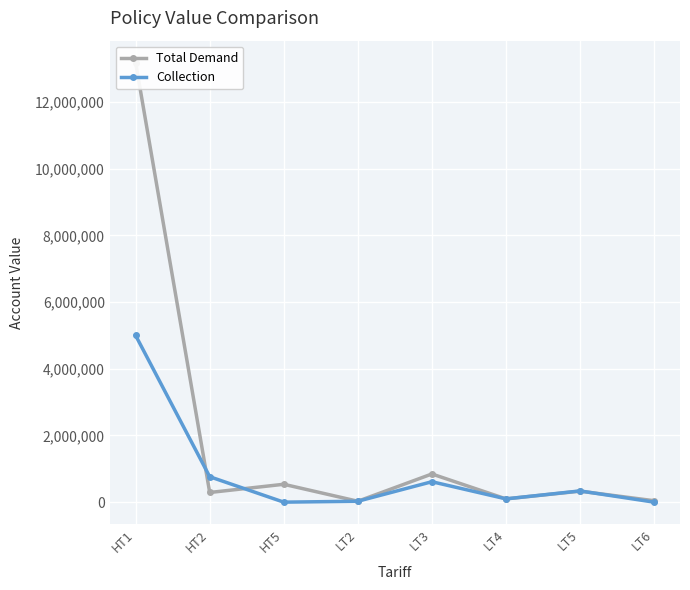

True or false: Total Demand has a value of 28485.4 at LT6.

False